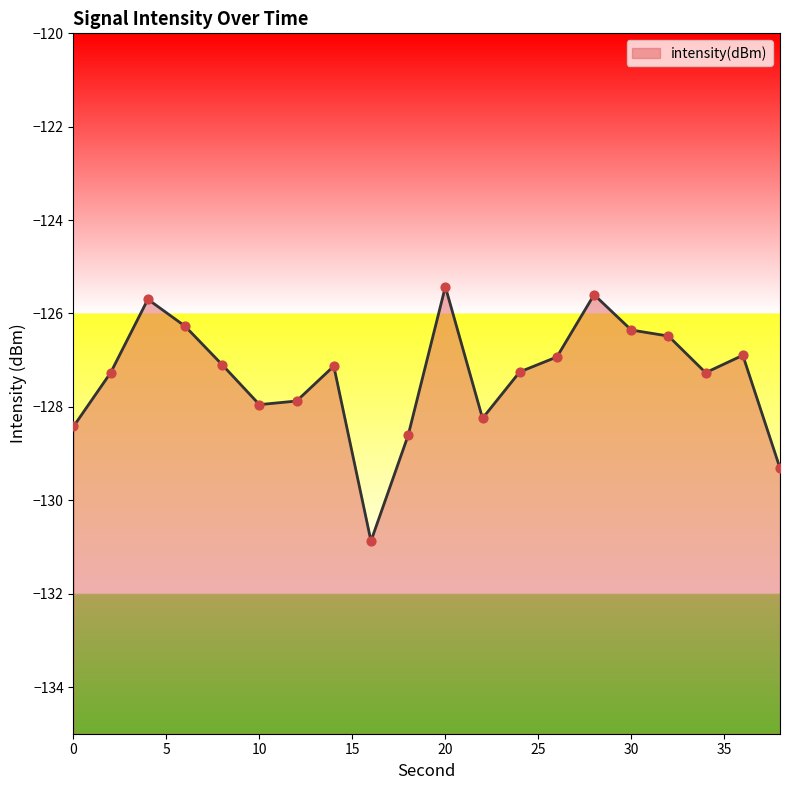

What is the change in value from 0 to 24?

+1.2